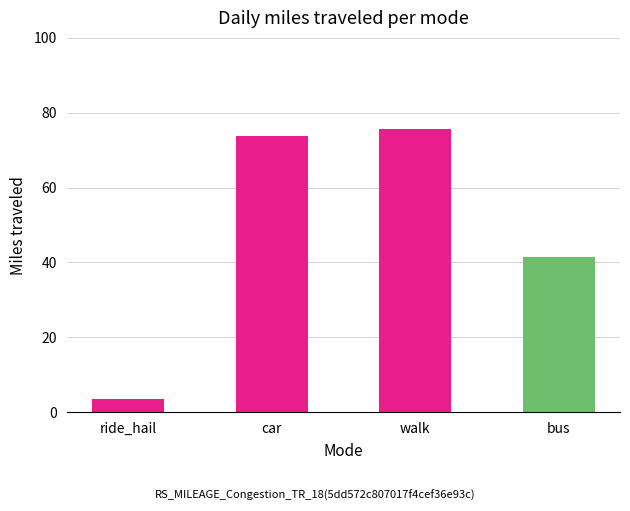

Reading left to right, extract all data points from this chart.

3.6	73.8	75.6	41.4